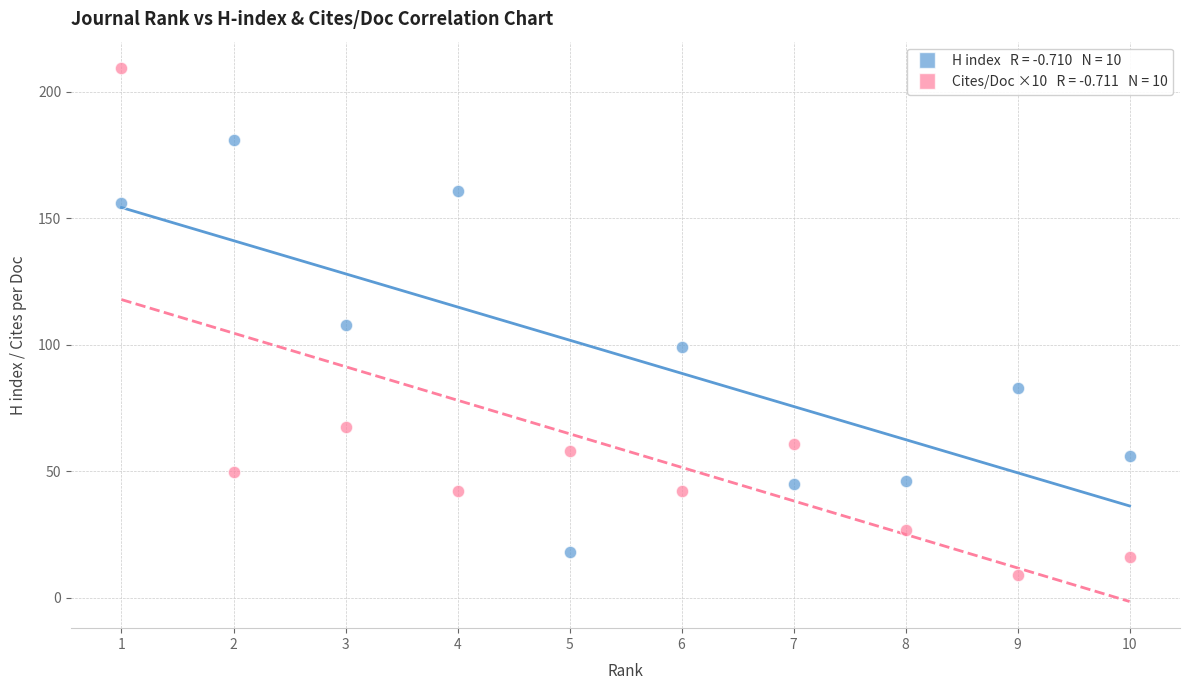

Across all data points, what is the range of X values (max minus min)?

9.0